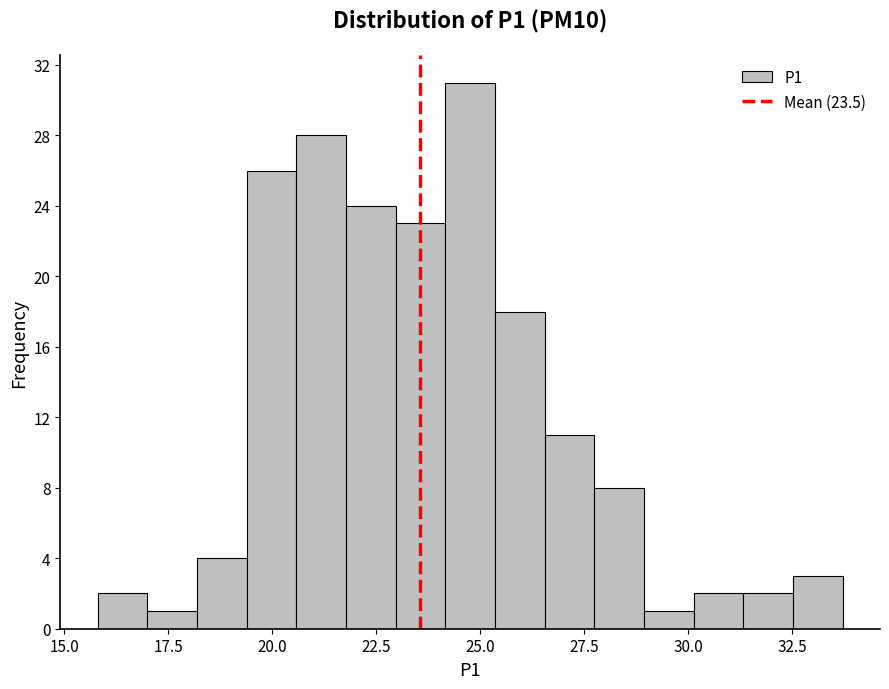

Read against the x-axis, roughly where is the centre of the tallest bar?

25.0